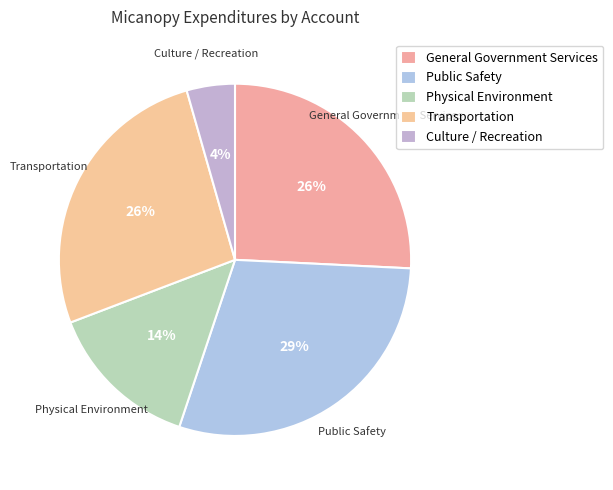

How many slices are in this pie chart?

5